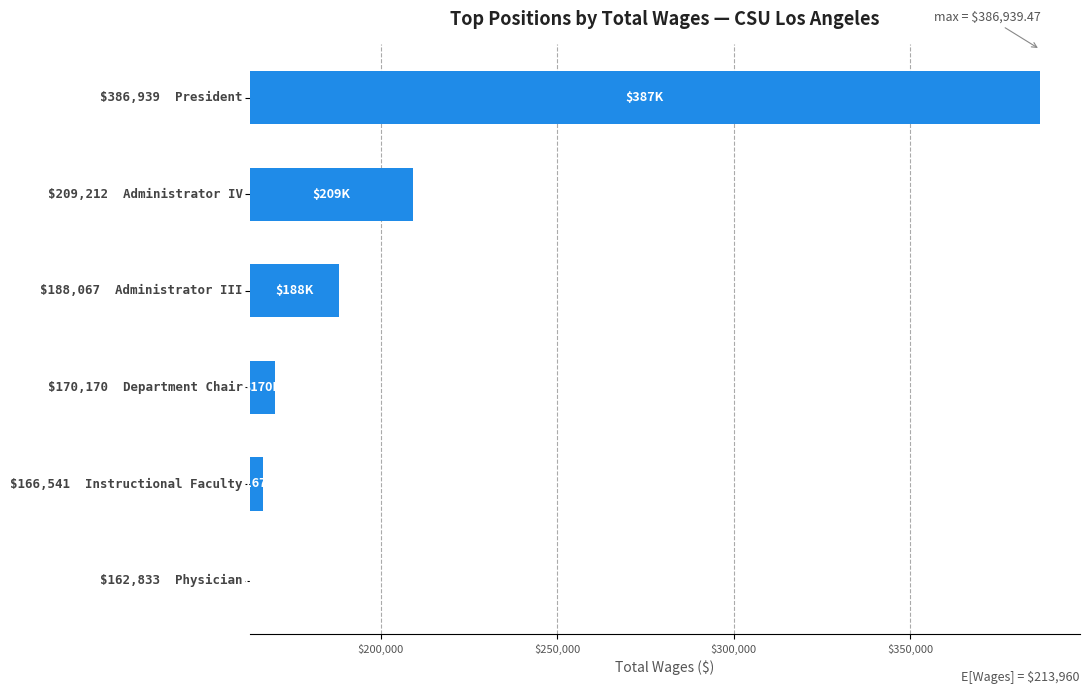

How many series are shown in this chart?

1